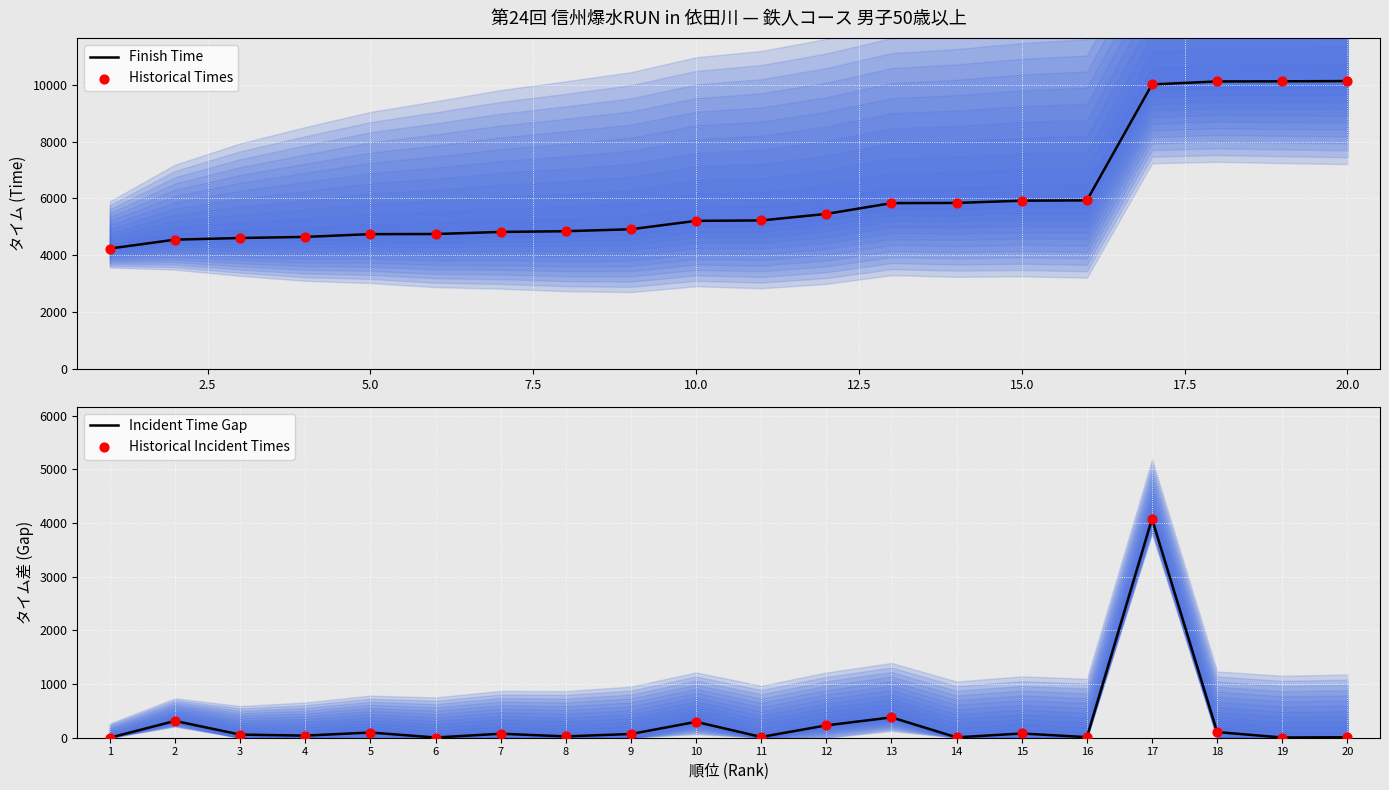

What is the highest value of the Finish Time series?

10127